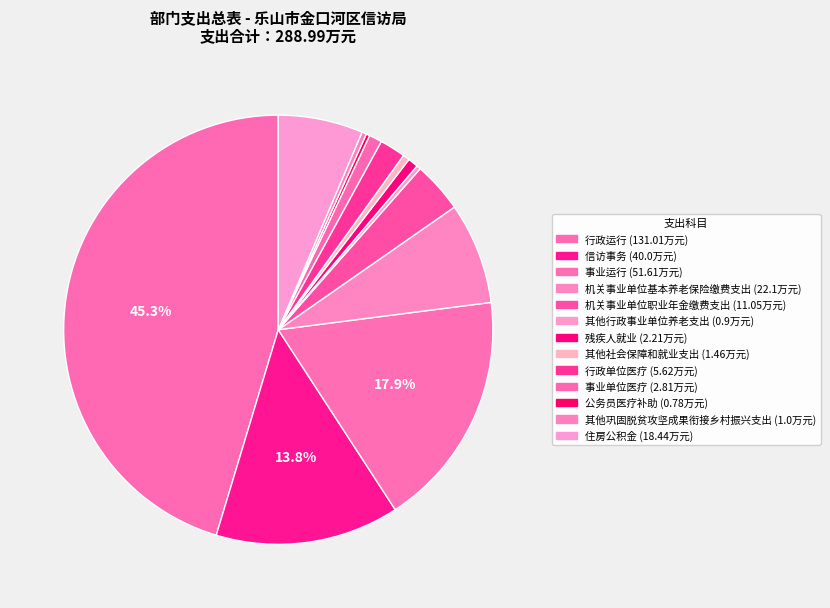

Count the number of slices in the pie.

13